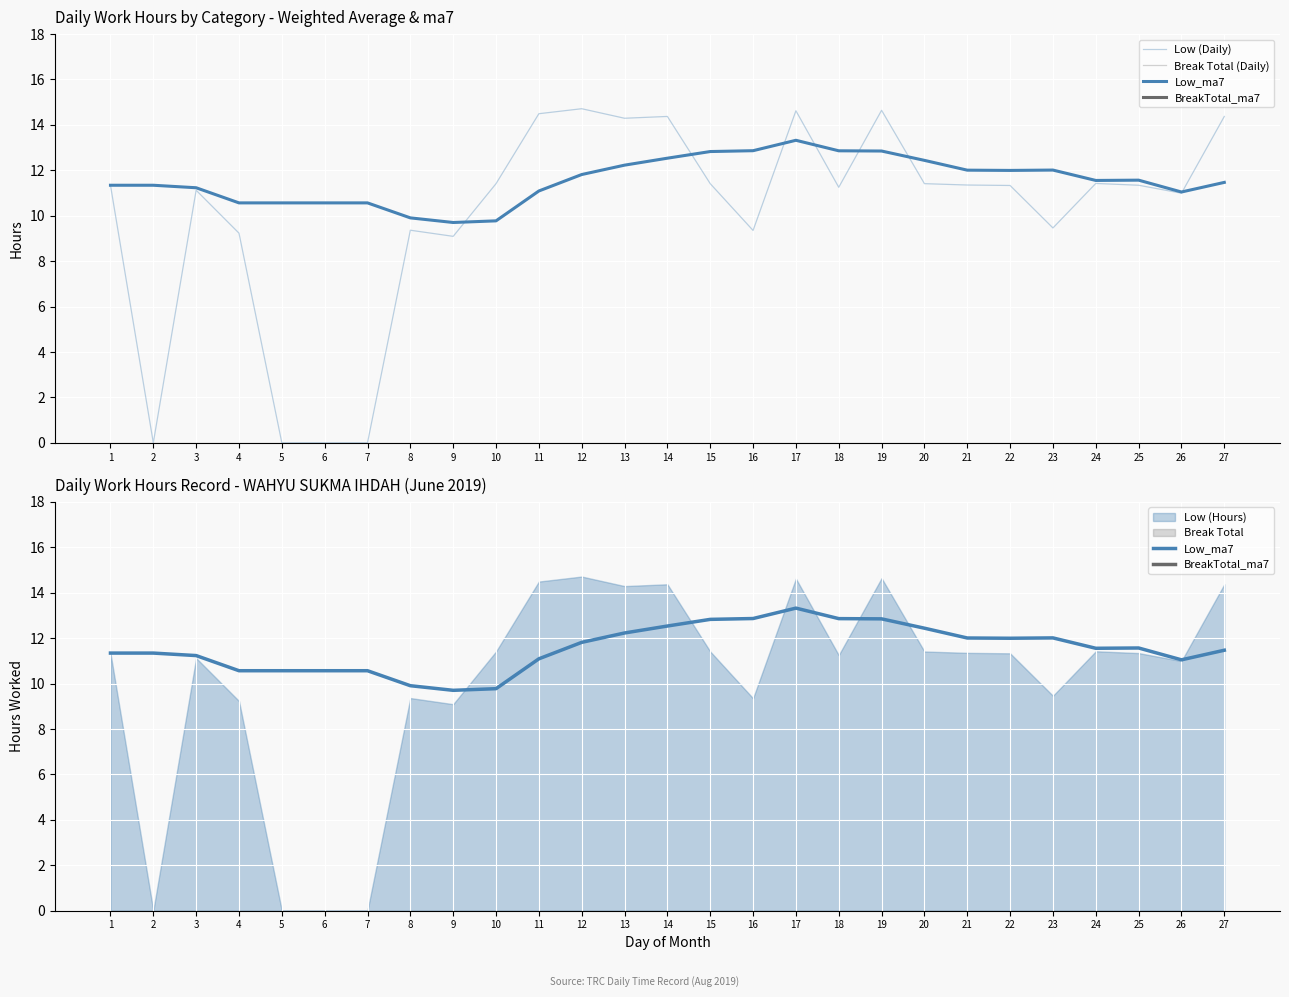

What is the average value of the Low (Daily) series?

10.1